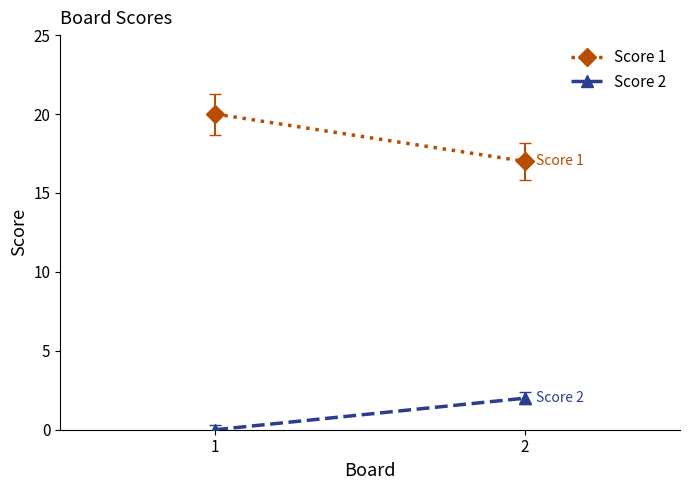

How many data points in Score 1 are less than 20?

1